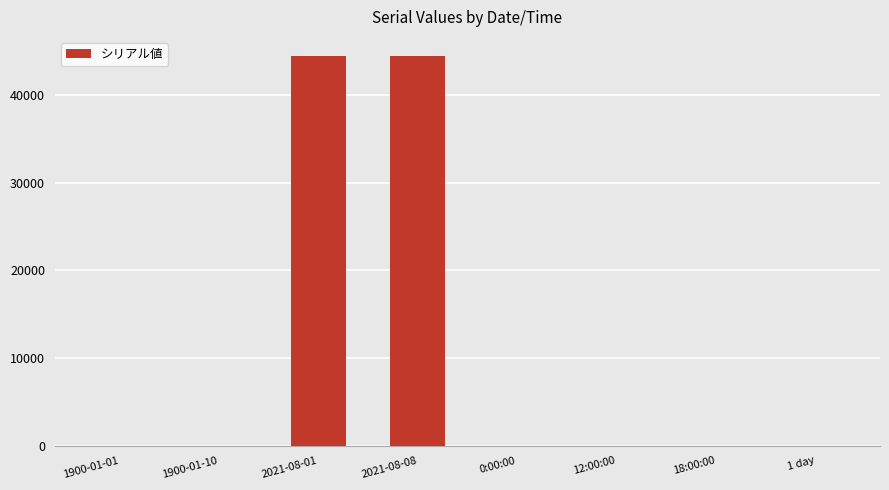

What is the maximum value shown in the chart?

44416.0